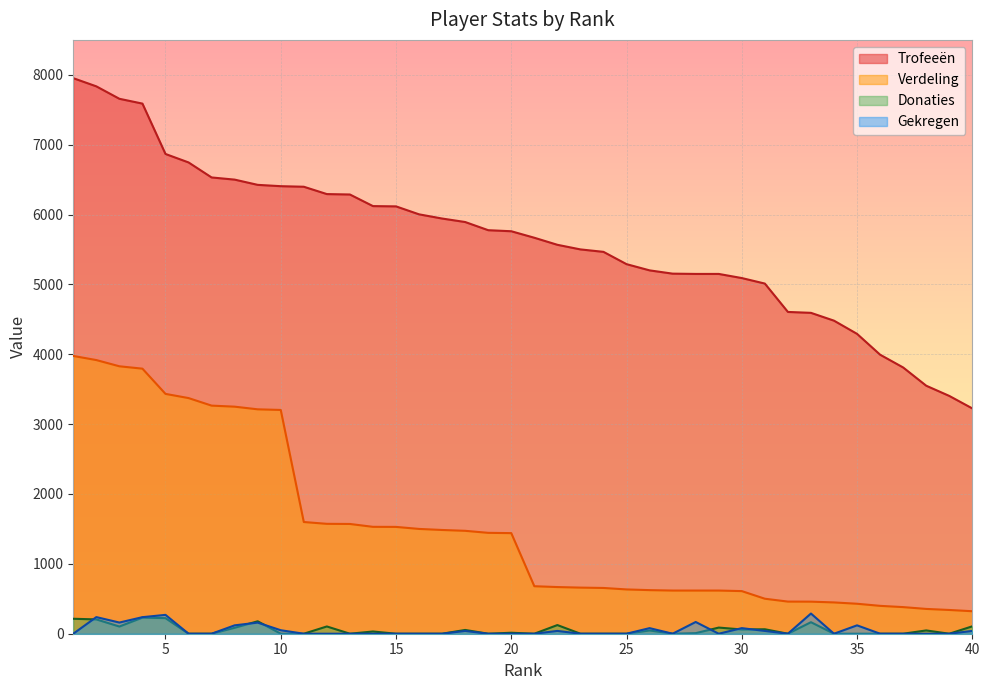

At which category is the sum across all series the highest?

2